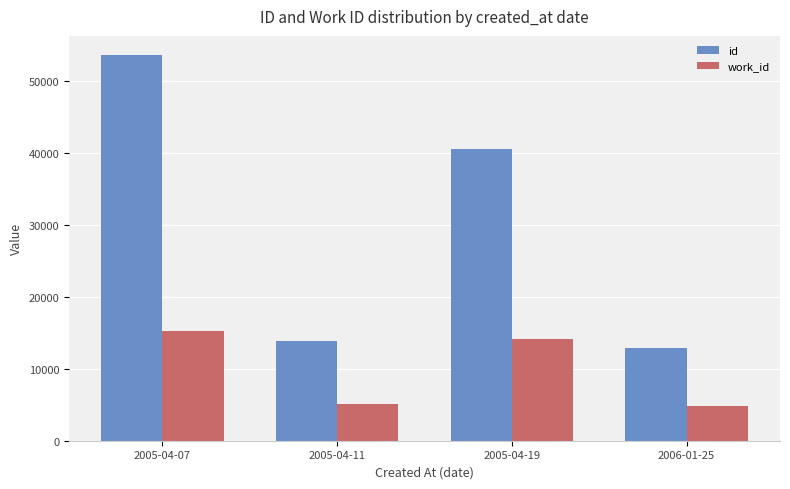

Which series has the widest spread of values?

id